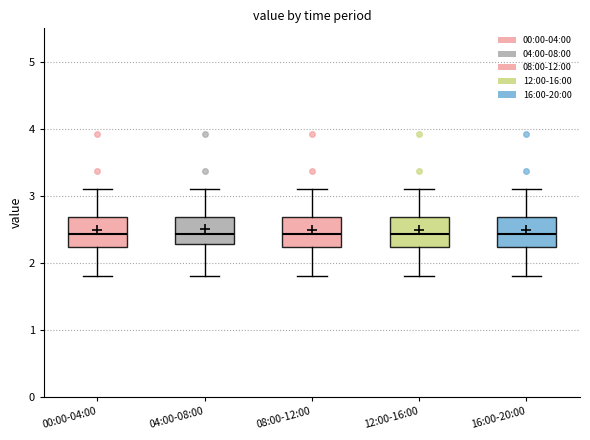

Reading left to right, read every box against the y-axis: the position of its median line, the range the box covers, and the ends of its whiskers. The values are not printed on the chart, so give them approximately, as read against the axis.

00:00-04:00: median 2.4, box 2.2 to 2.7, whiskers 1.8 to 3.1
04:00-08:00: median 2.4, box 2.3 to 2.7, whiskers 1.8 to 3.1
08:00-12:00: median 2.4, box 2.2 to 2.7, whiskers 1.8 to 3.1
12:00-16:00: median 2.4, box 2.2 to 2.7, whiskers 1.8 to 3.1
16:00-20:00: median 2.4, box 2.2 to 2.7, whiskers 1.8 to 3.1